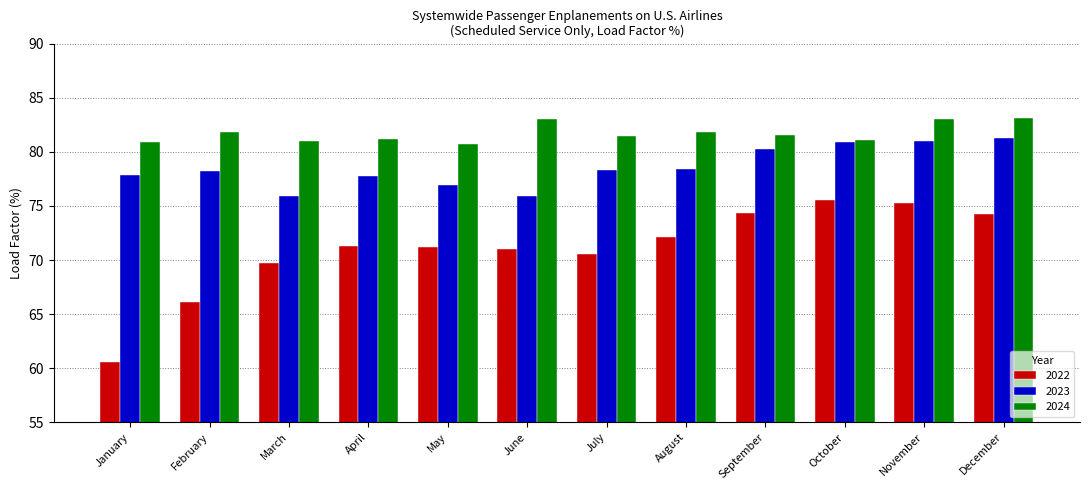

Which series has the largest total across all categories?

2024